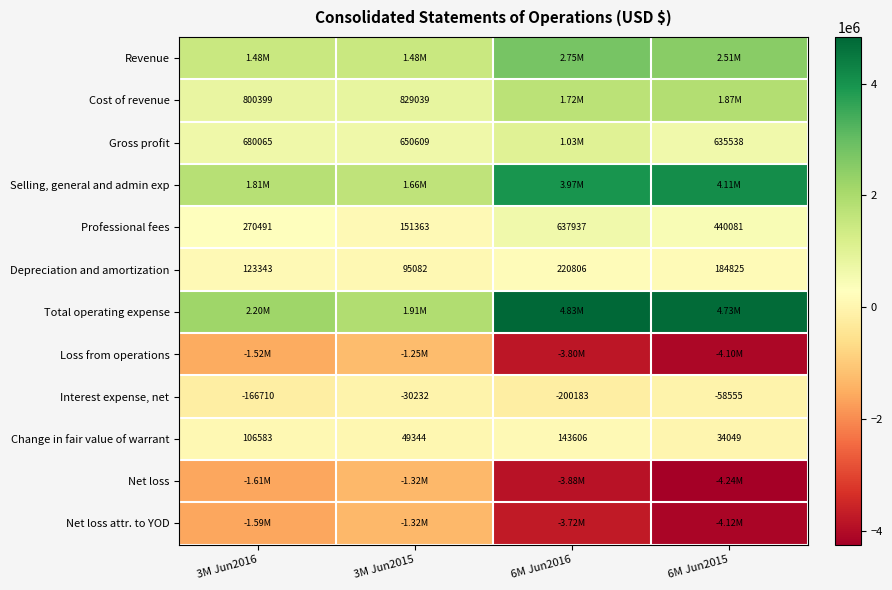

Which has a higher value, 6M Jun2015 or 3M Jun2015?

6M Jun2015